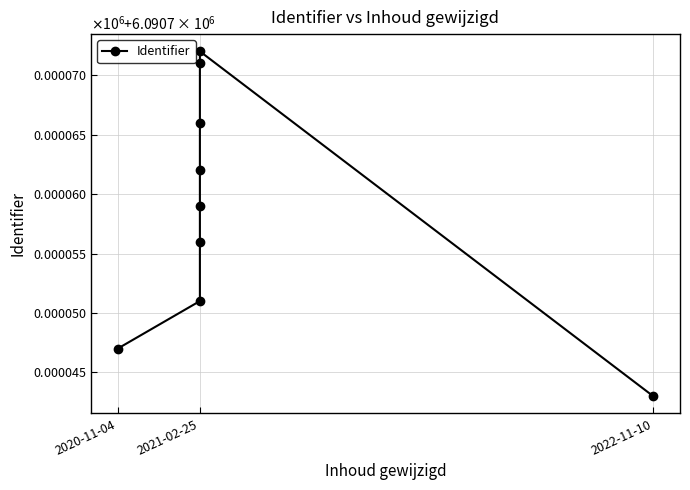

Reading left to right, list all the values displayed in this chart.

6090747	6090751	6090756	6090759	6090762	6090766	6090771	6090772	6090743